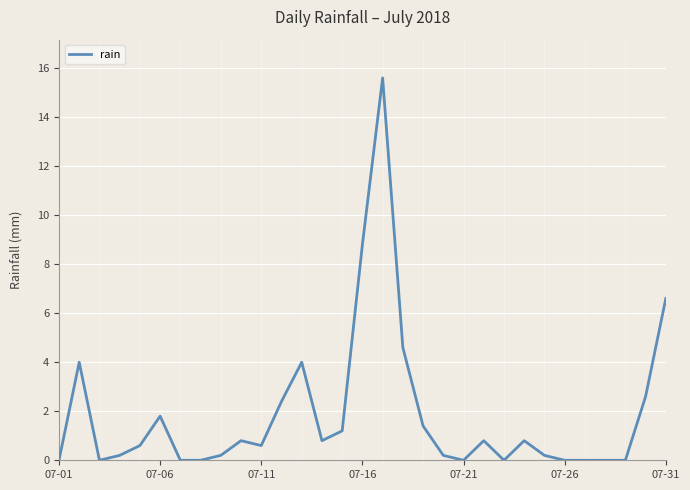

What is the maximum value shown in the chart?

15.6